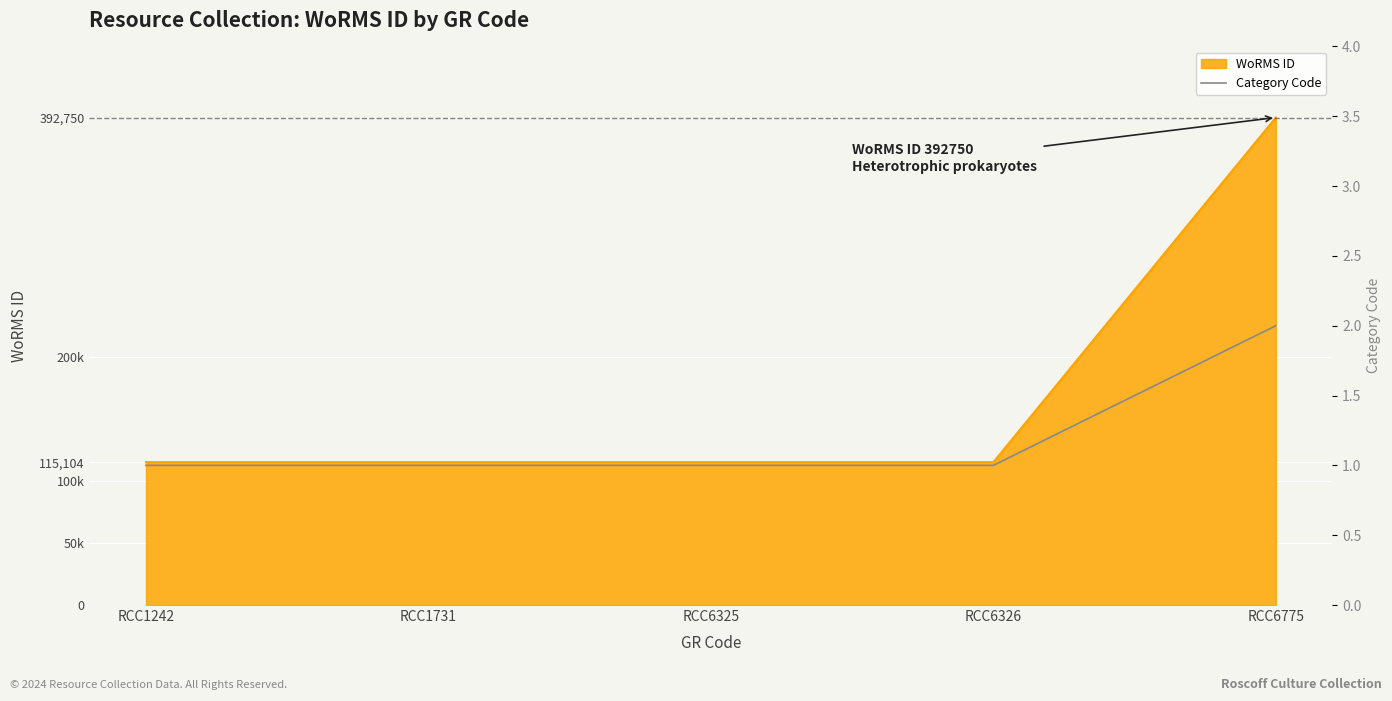

The value at RCC6326 is 2. True or false?

False